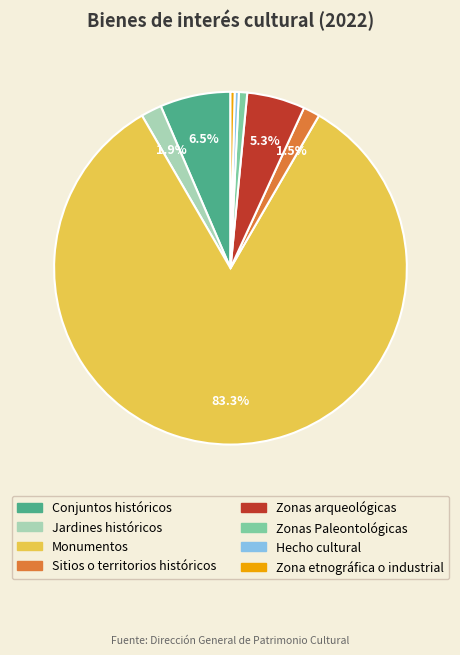

To the nearest percent, what is the difference between the largest and smallest slice percentages?

83%